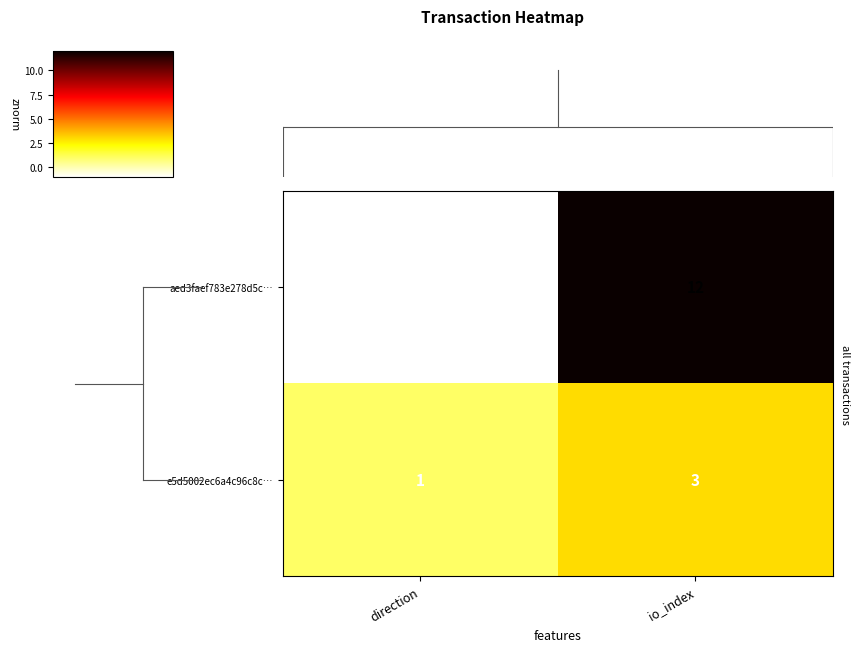

The e5d5002ec6a4c96c8c… series shows 1 at direction. True or false?

True